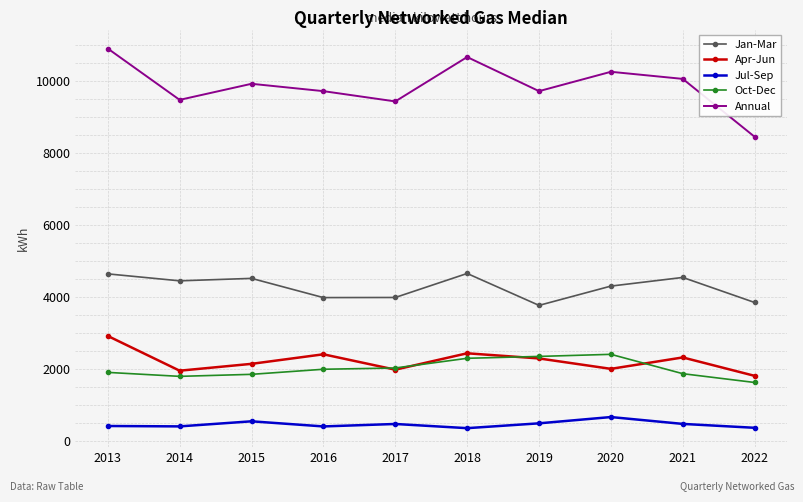

Count the number of categories in the chart.

10